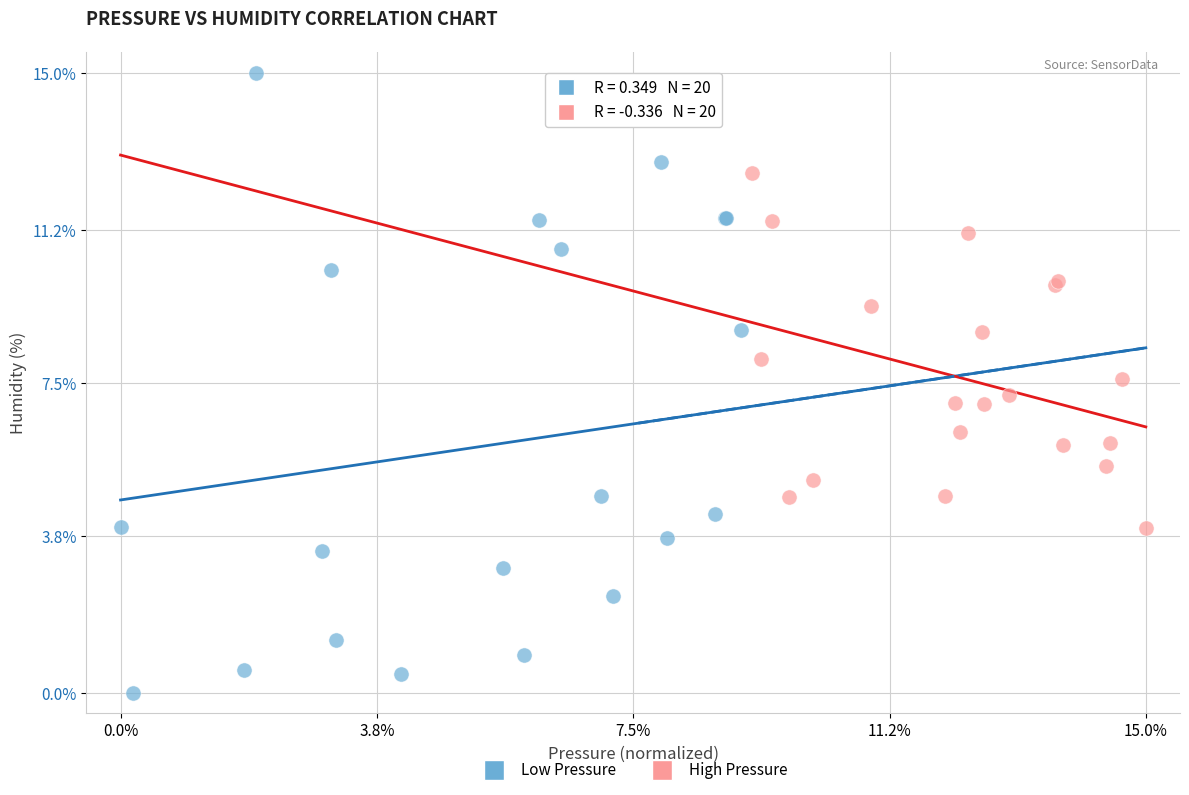

Which series has the widest spread of Y values?

Low Pressure